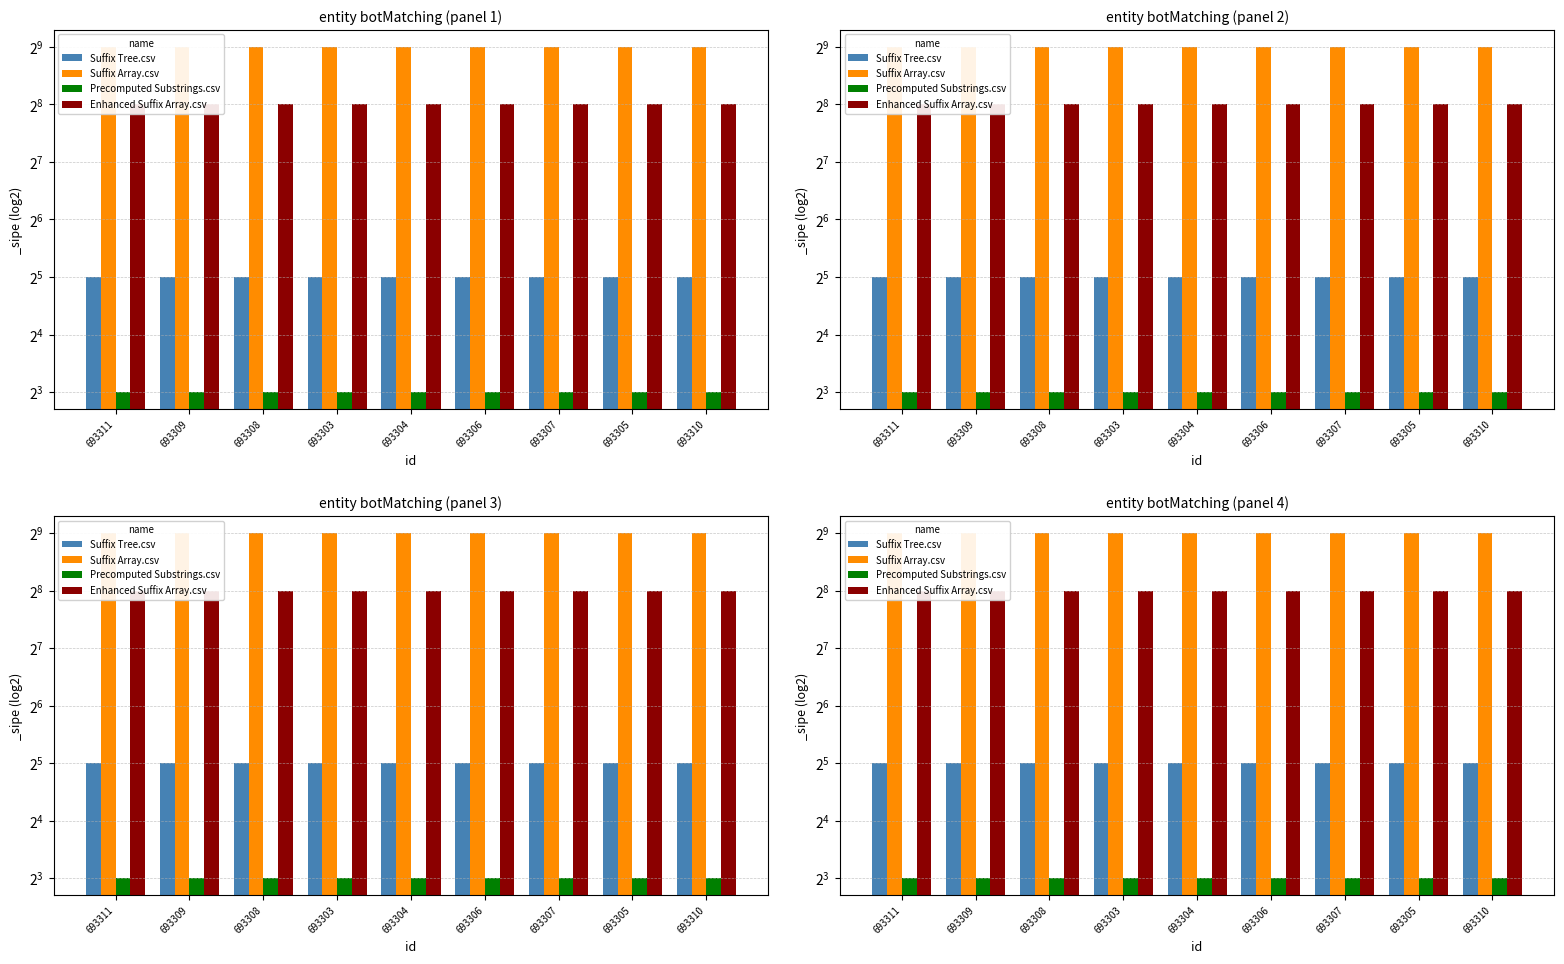

At how many categories does at least one series exceed 78?

9